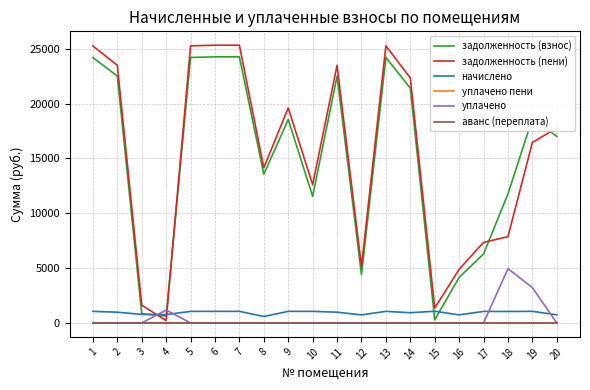

Which series has the widest spread of values?

задолженность (пени)